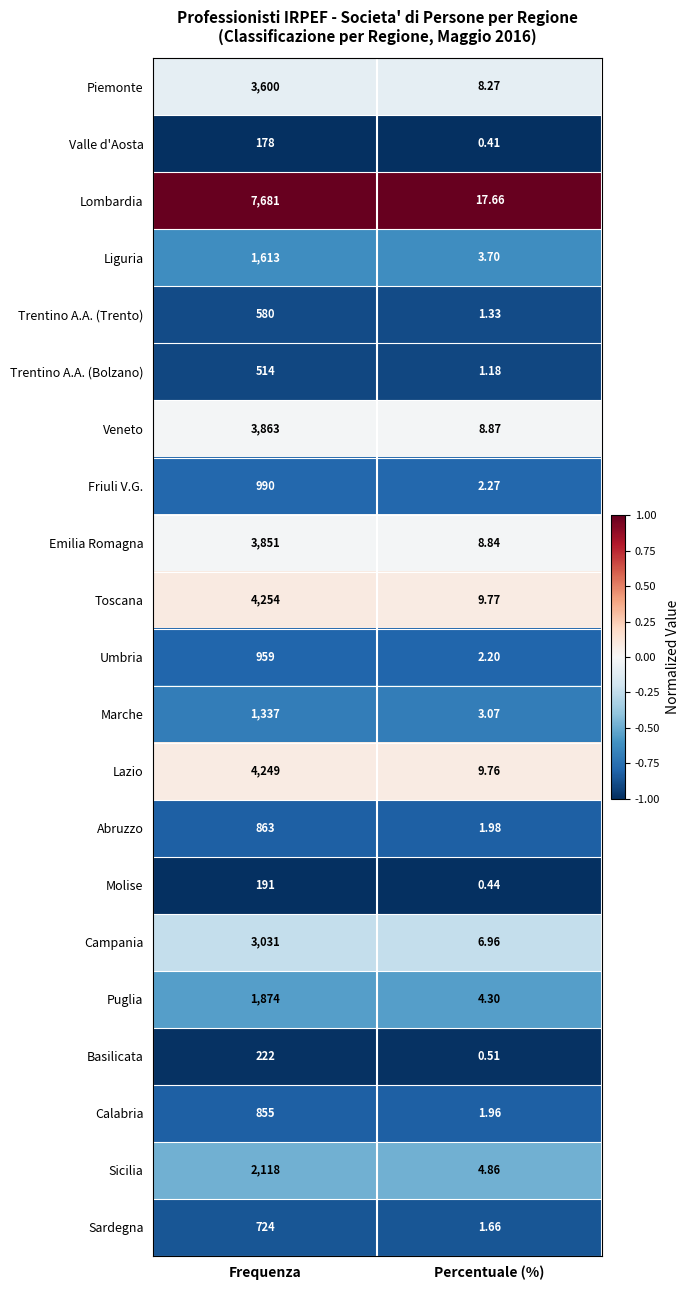

Rank the series at Percentuale (%) from highest to lowest value.

Lombardia, Toscana, Lazio, Veneto, Emilia Romagna, Piemonte, Campania, Sicilia, Puglia, Liguria, Marche, Friuli V.G., Umbria, Abruzzo, Calabria, Sardegna, Trentino A.A. (Trento), Trentino A.A. (Bolzano), Basilicata, Molise, Valle d'Aosta